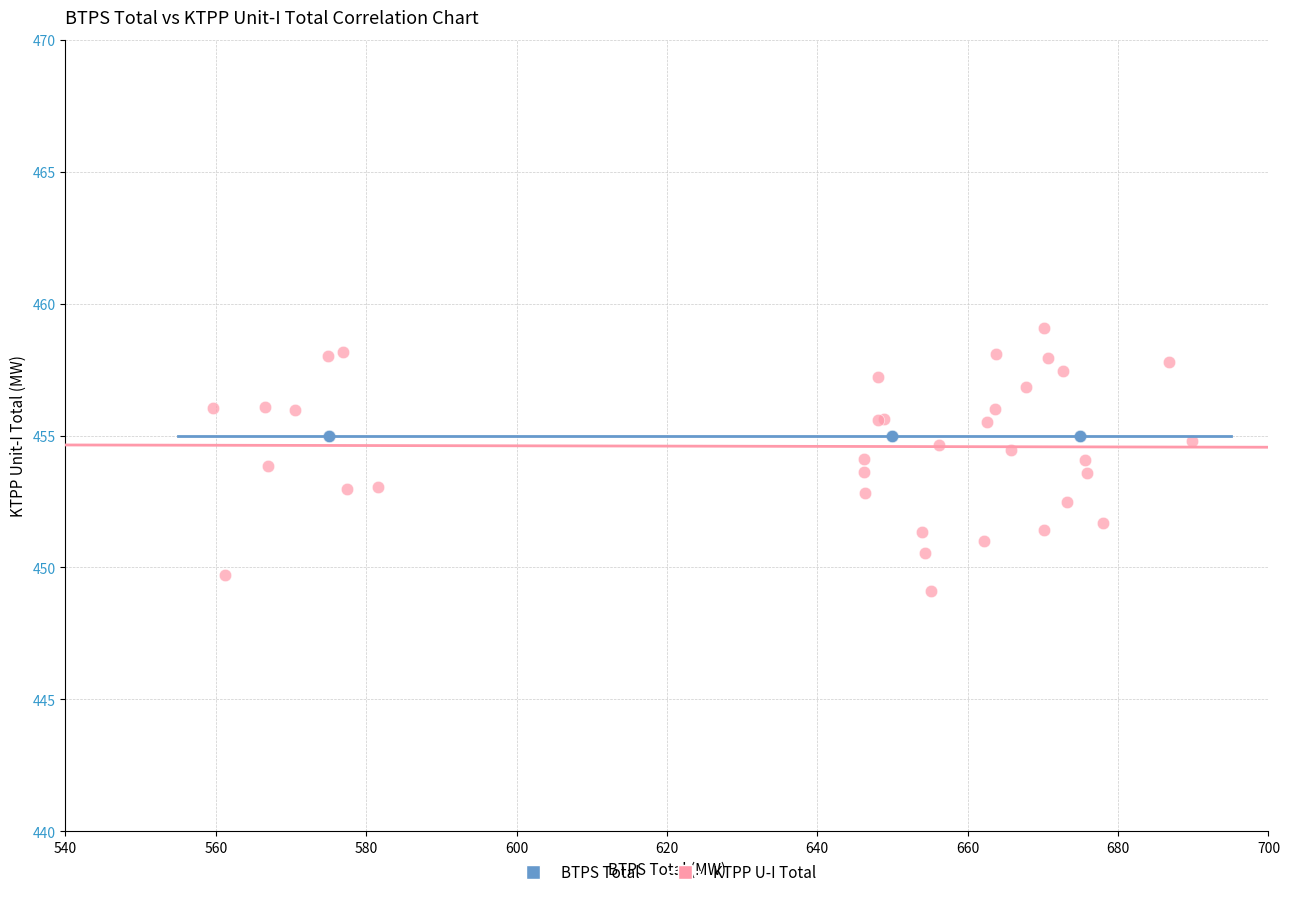

Which series reaches the minimum Y coordinate?

KTPP U-I Total